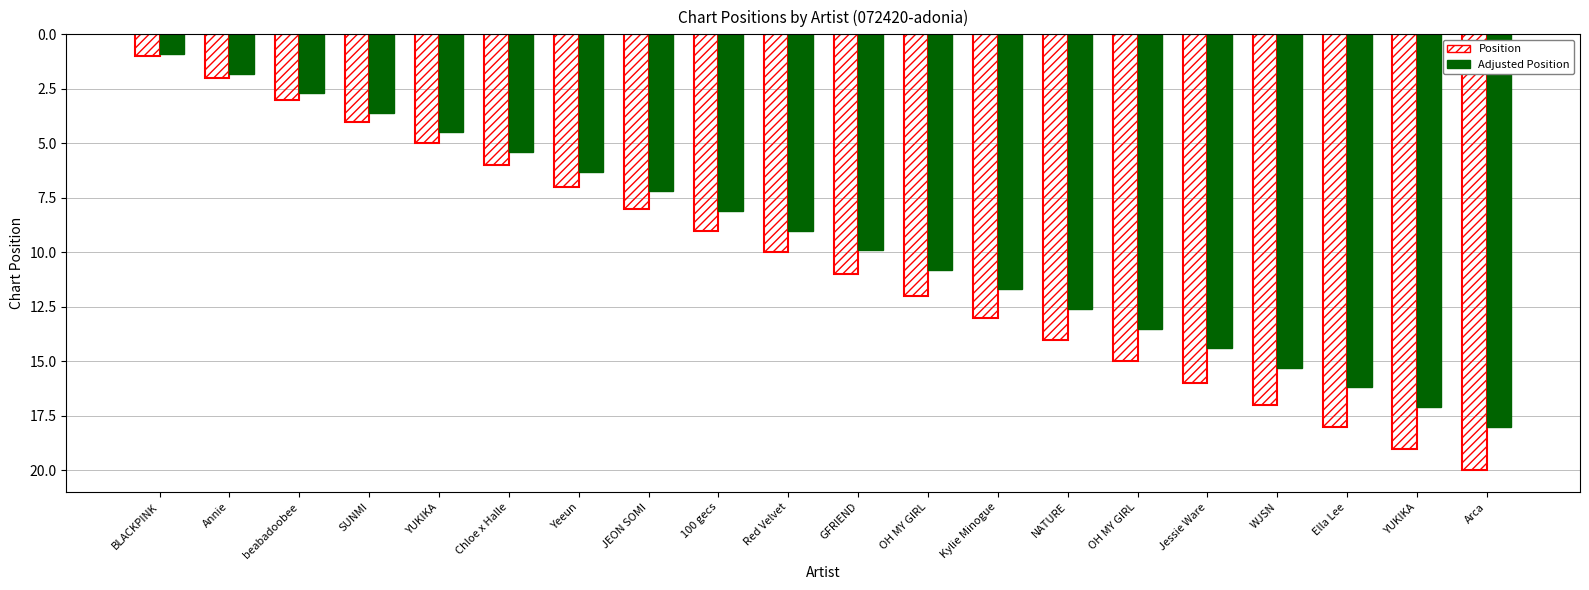

Does the chart contain any negative values?

No